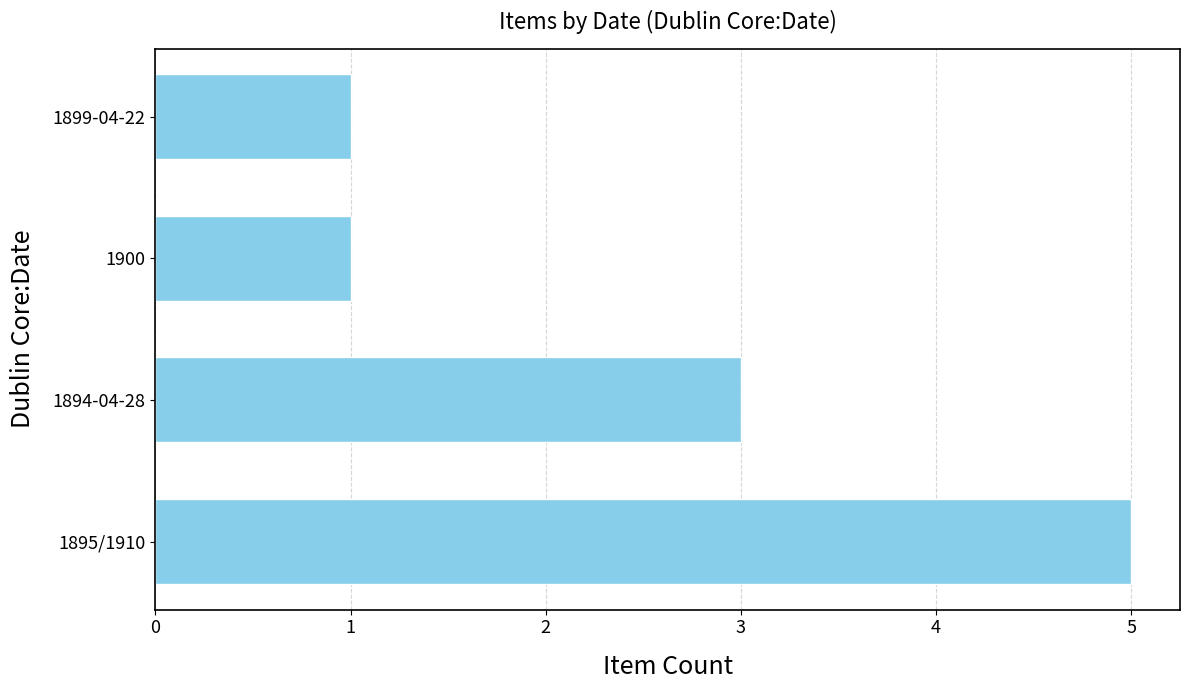

What is the maximum value shown in the chart?

5